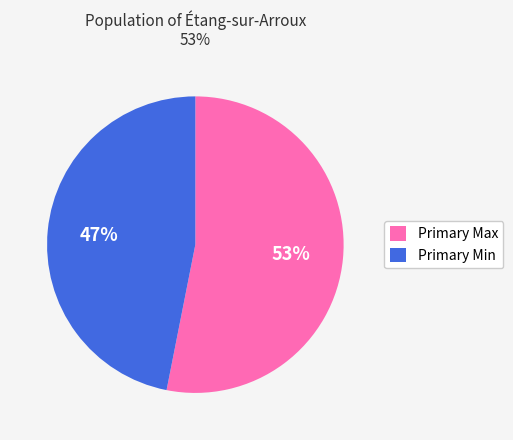

Is it true that Primary Max is 63% of the pie?

False